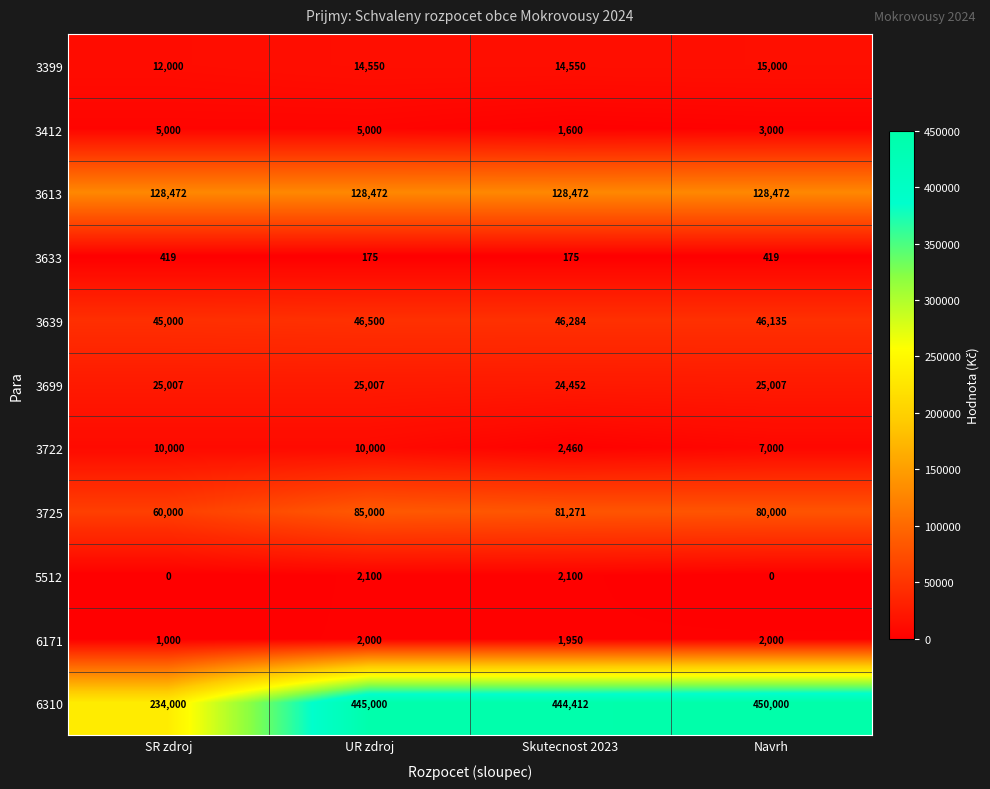

What is the sum of the 3722 values at UR zdroj and Skutecnost 2023?

12460